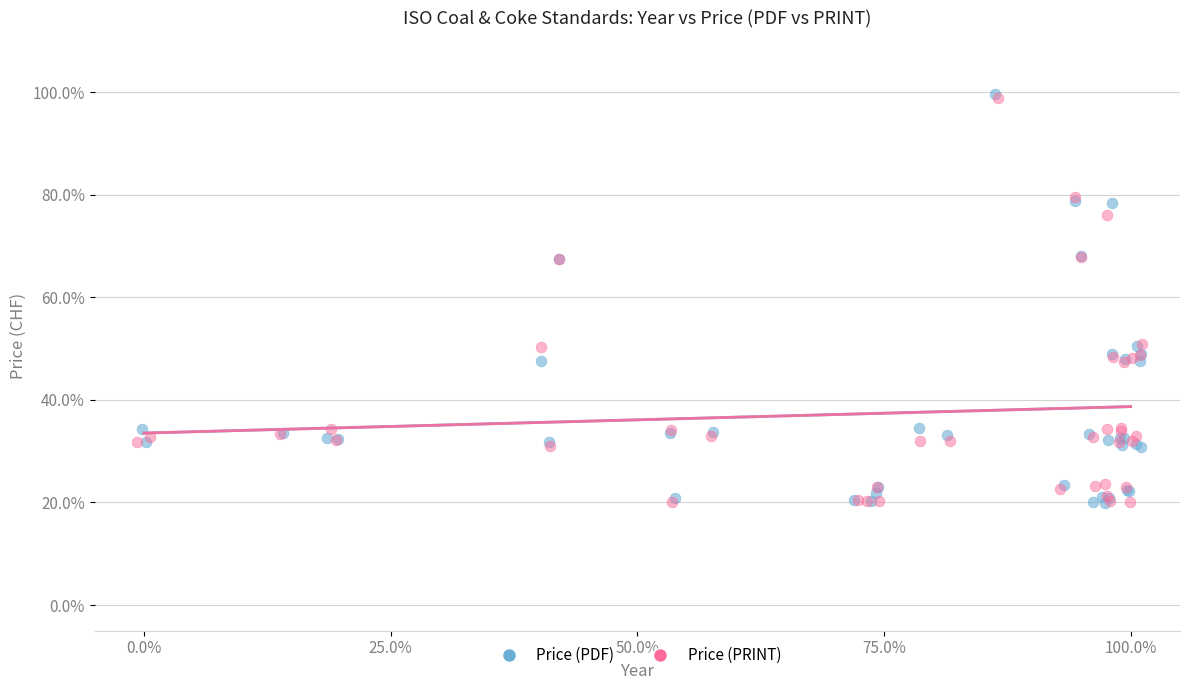

Which series has the widest spread of Y values?

Price (PDF)